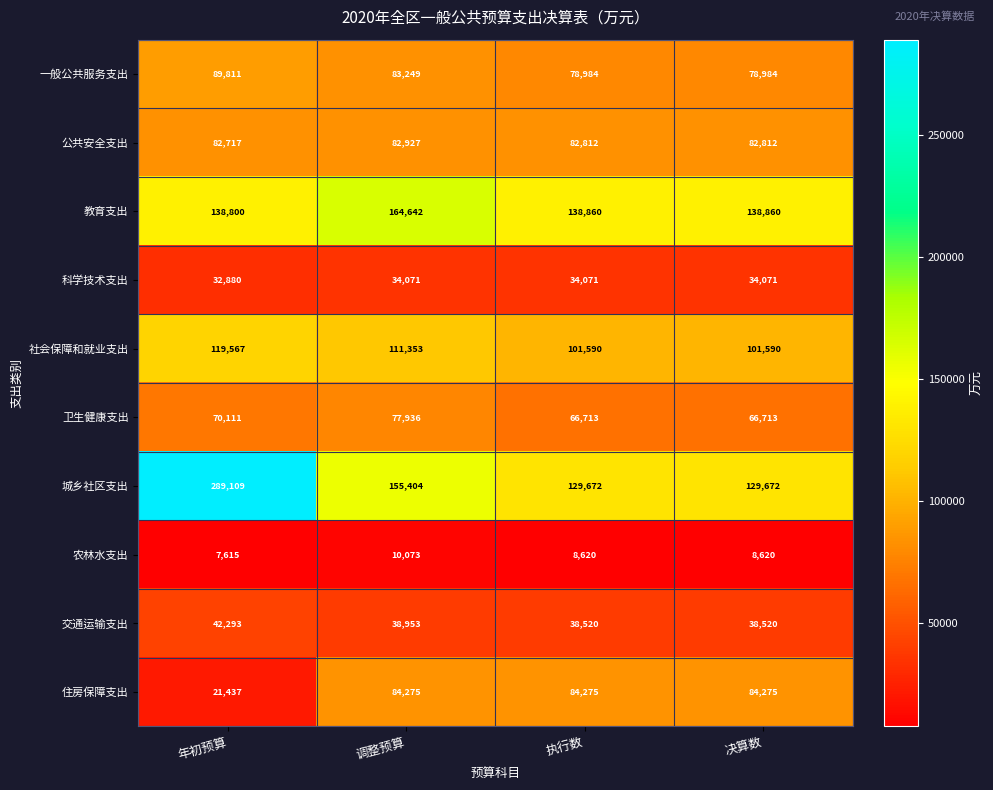

Which category has the lowest value in the 农林水支出 series?

年初预算